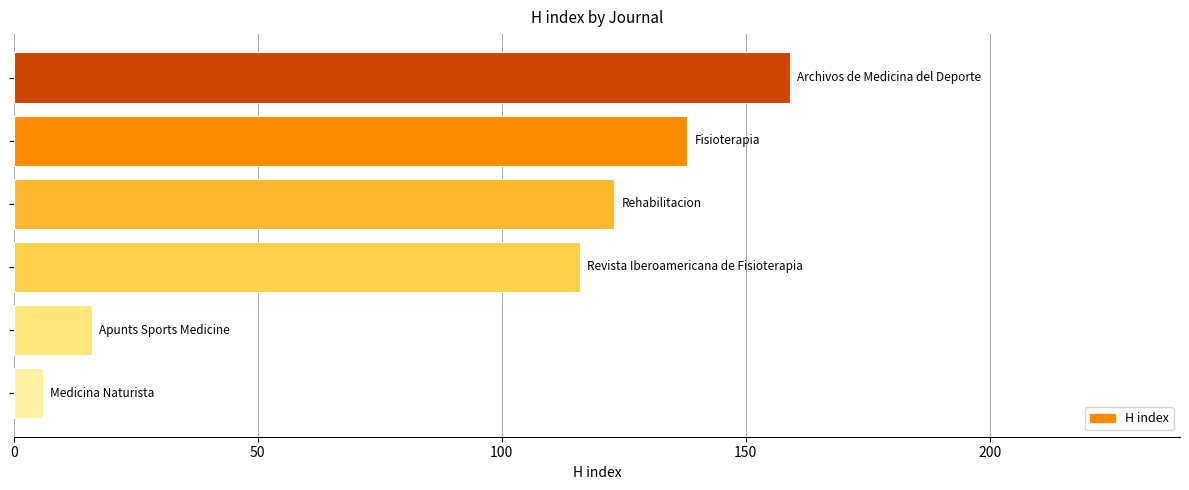

What is the minimum value shown in the chart?

6